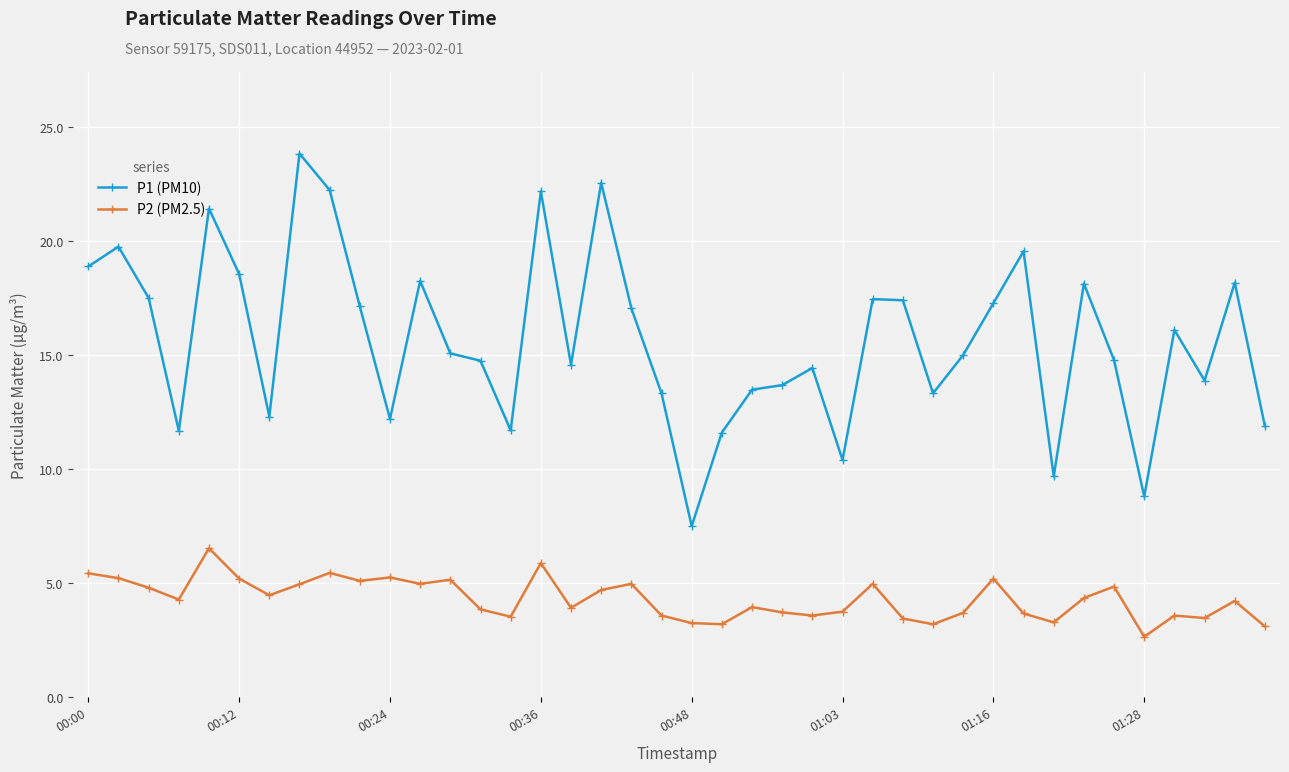

True or false: P1 (PM10) and P2 (PM2.5) intersect in this chart.

False